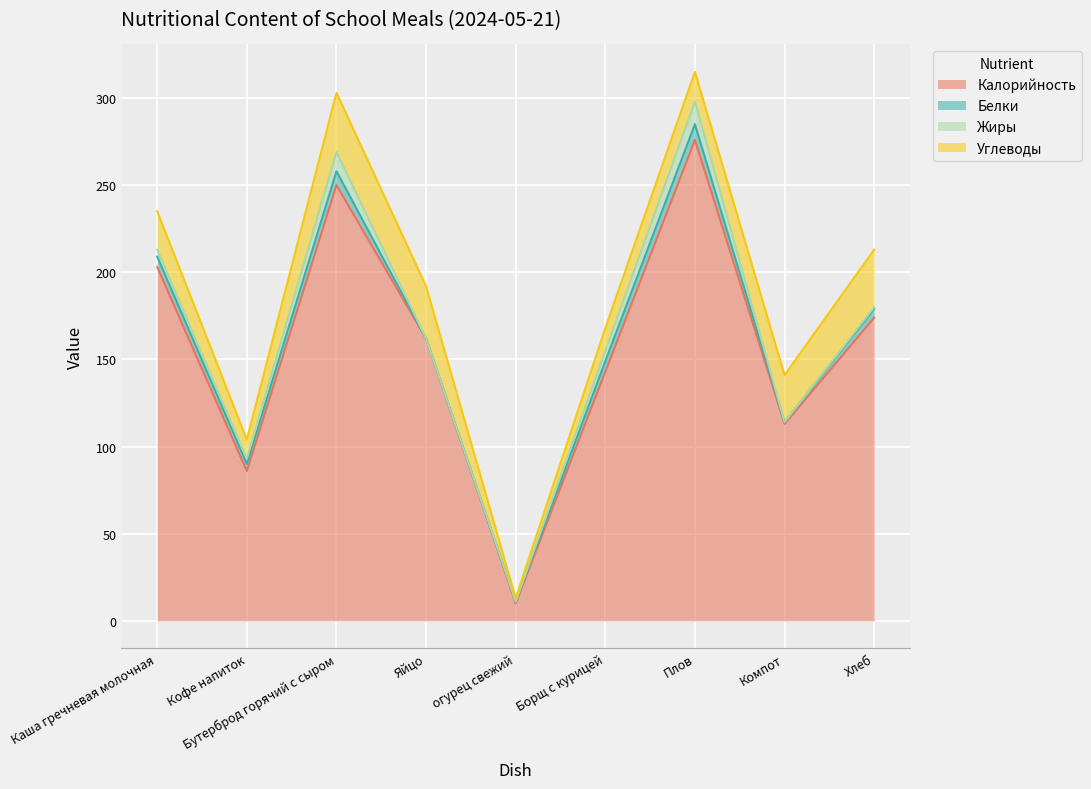

What is the maximum value for Калорийность?

276